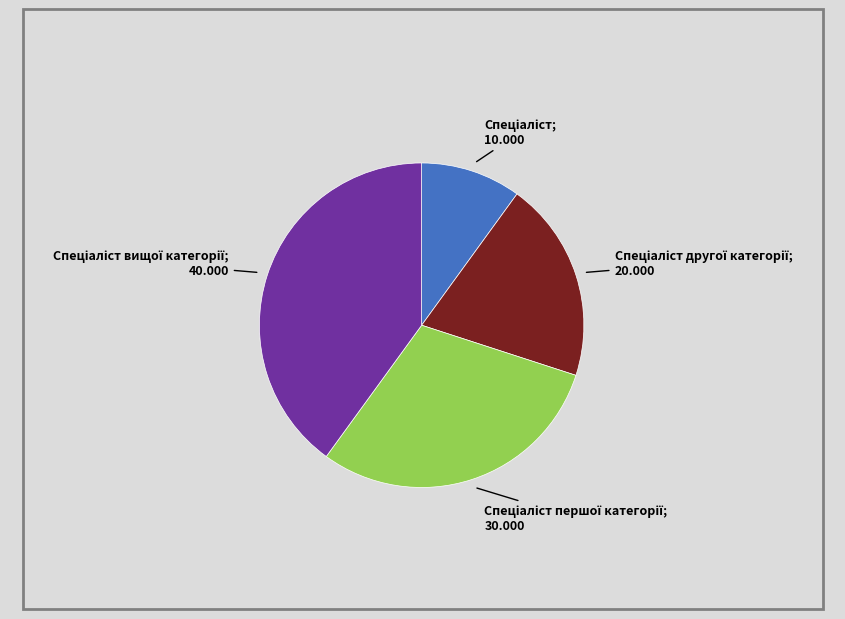

Does any single category account for the majority?

No